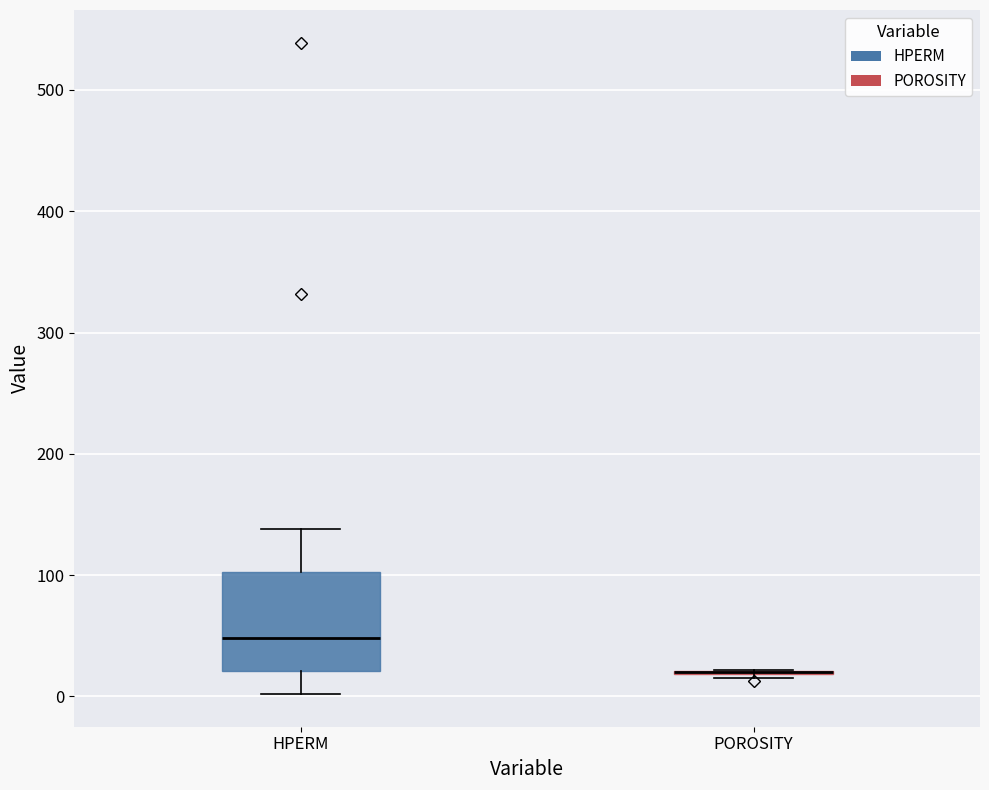

Reading left to right, read every box against the y-axis: the position of its median line, the range the box covers, and the ends of its whiskers. The values are not printed on the chart, so give them approximately, as read against the axis.

HPERM: median 50, box 20 to 100, whiskers 0 to 140
POROSITY: box collapsed to a line at 20, whiskers 20 to 20